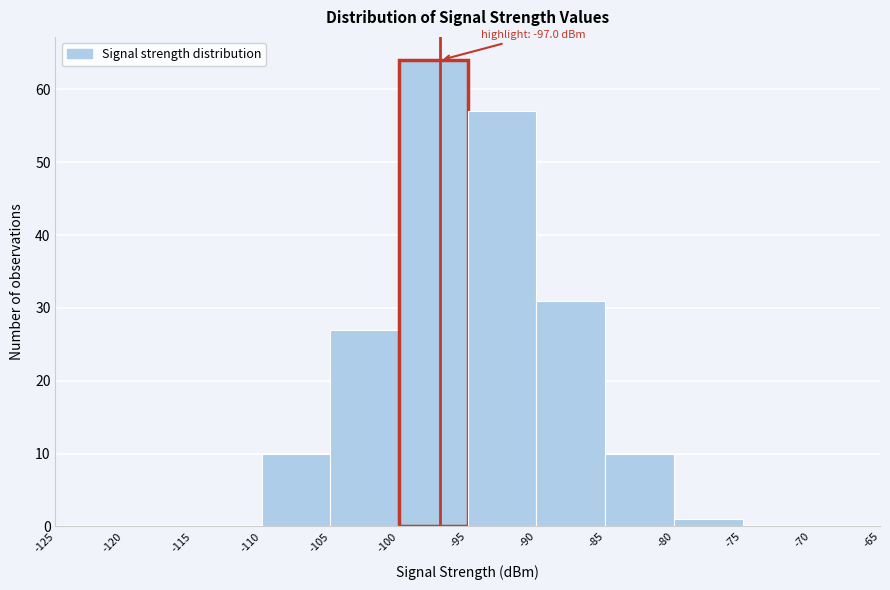

Over which range of the x-axis is the bar tallest?

-100 to -95